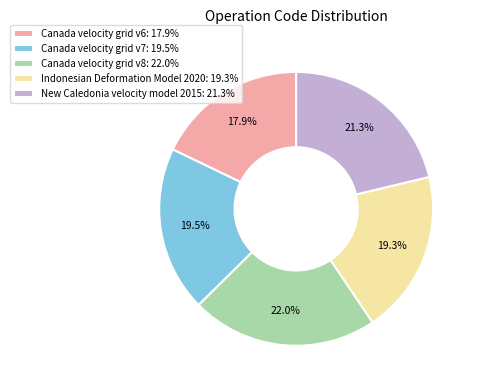

What is the ratio of the value at Canada velocity grid v7 to the value at Canada velocity grid v6?

1.1